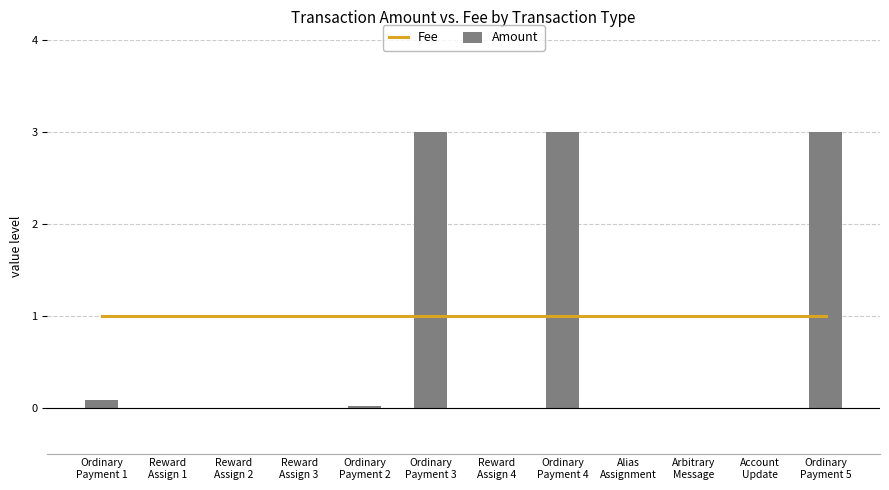

Between Ordinary
Payment 4 and Alias
Assignment, which series saw the biggest shift?

Amount